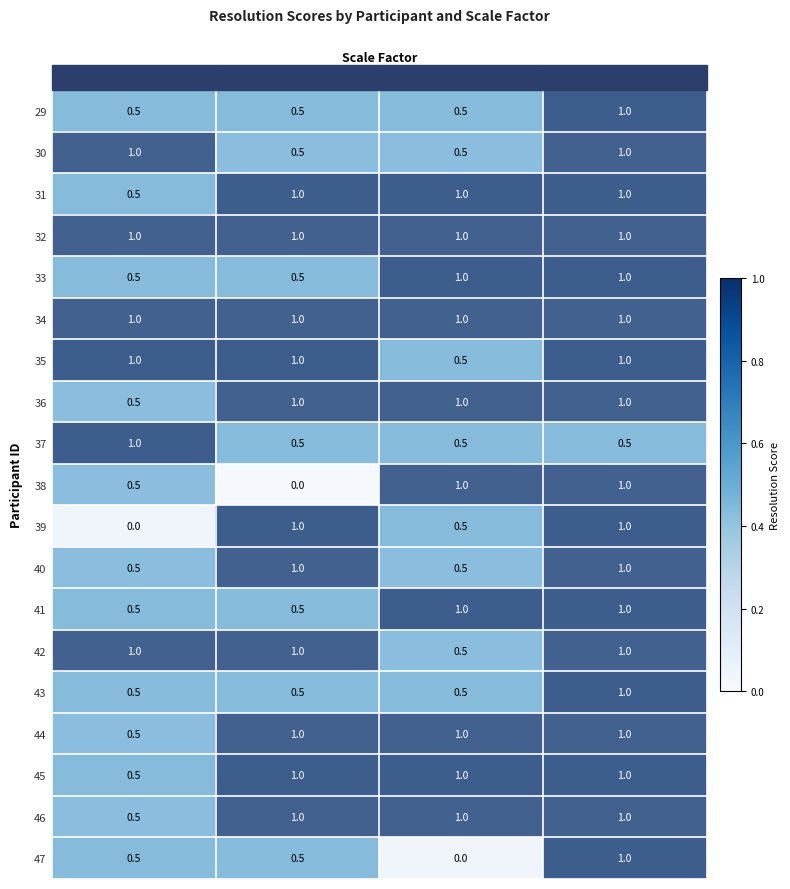

True or false: 44 has a value of 1.0 at 1.4x scale factor.

True